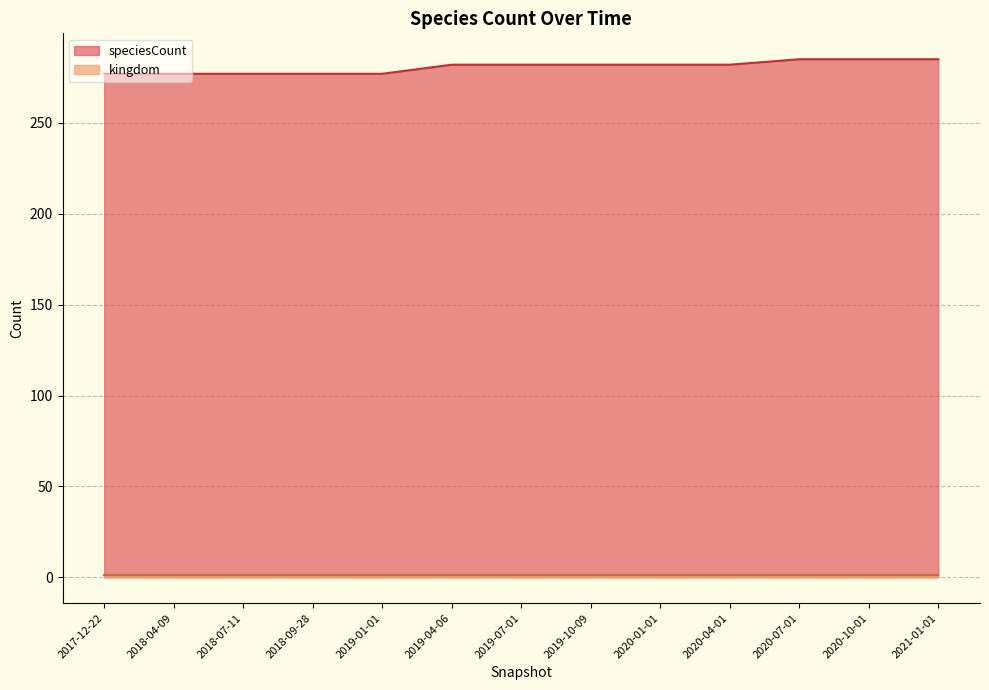

What is the average value?

281